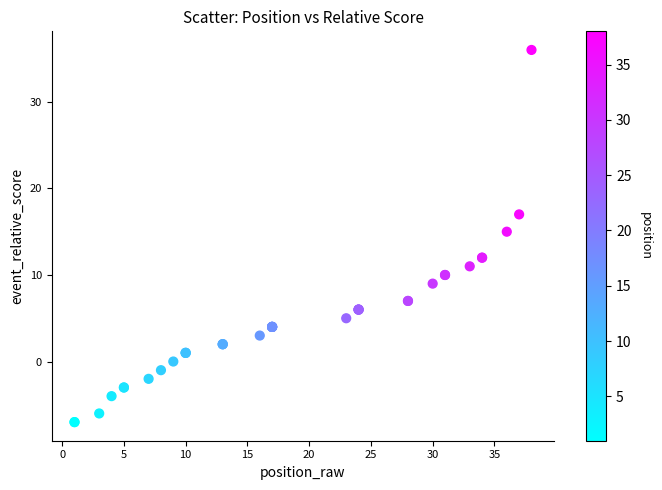

What Y value in the scatter plot is closest to 14?

15